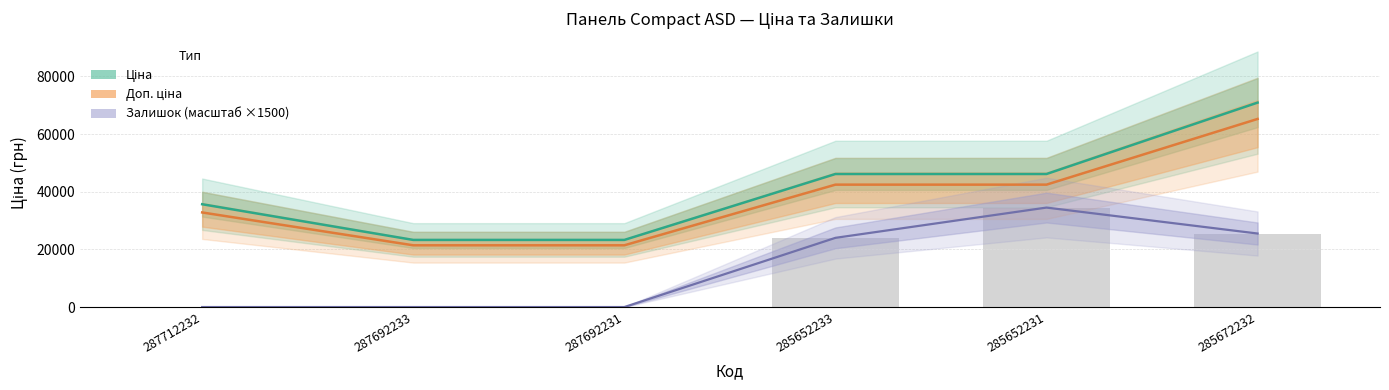

Where does the Ціна series first go above 46143?

285652233